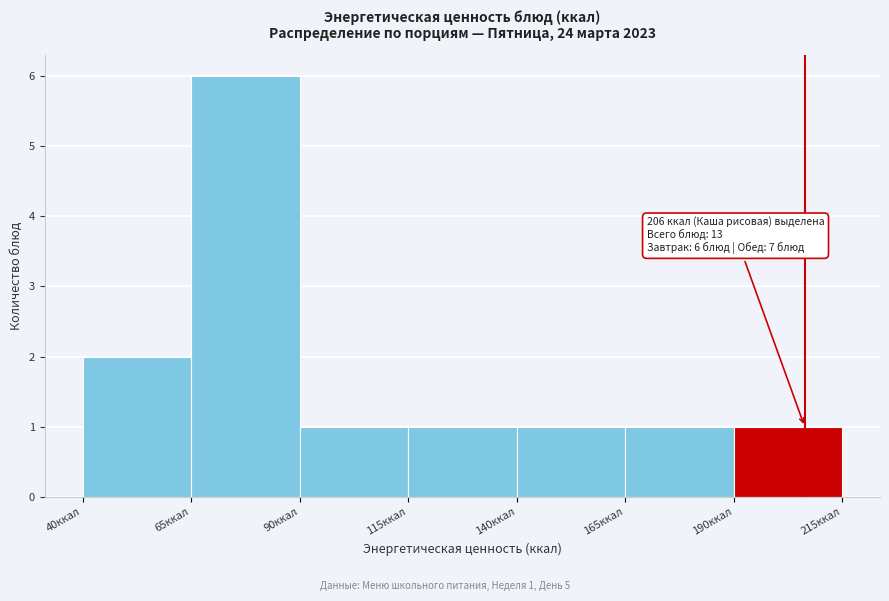

Over which range of the x-axis is the bar tallest?

65 to 90